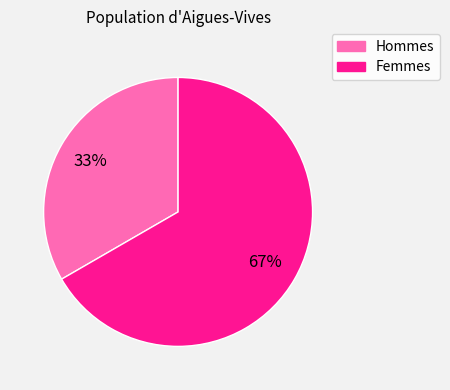

To the nearest percent, what is the average slice percentage?

50%